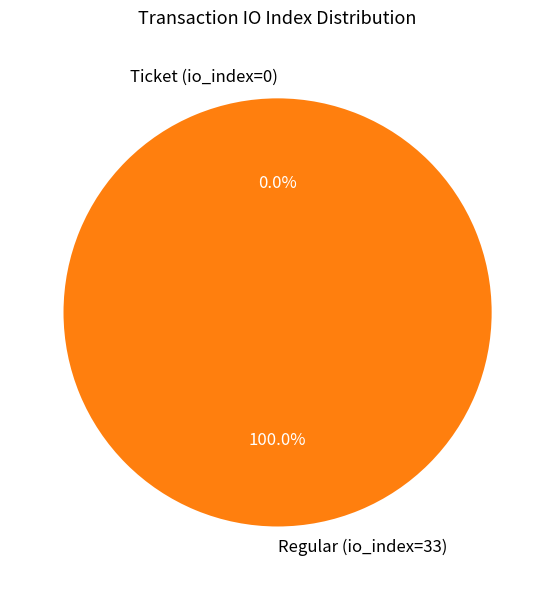

To the nearest percent, what is the combined percentage of Regular (io_index=33) and Ticket (io_index=0)?

100%